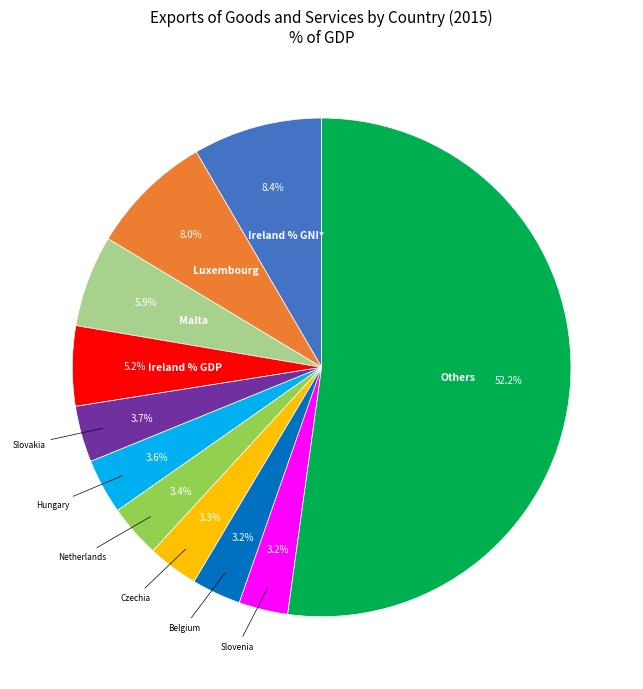

Is there any slice that represents more than half of the pie?

Yes